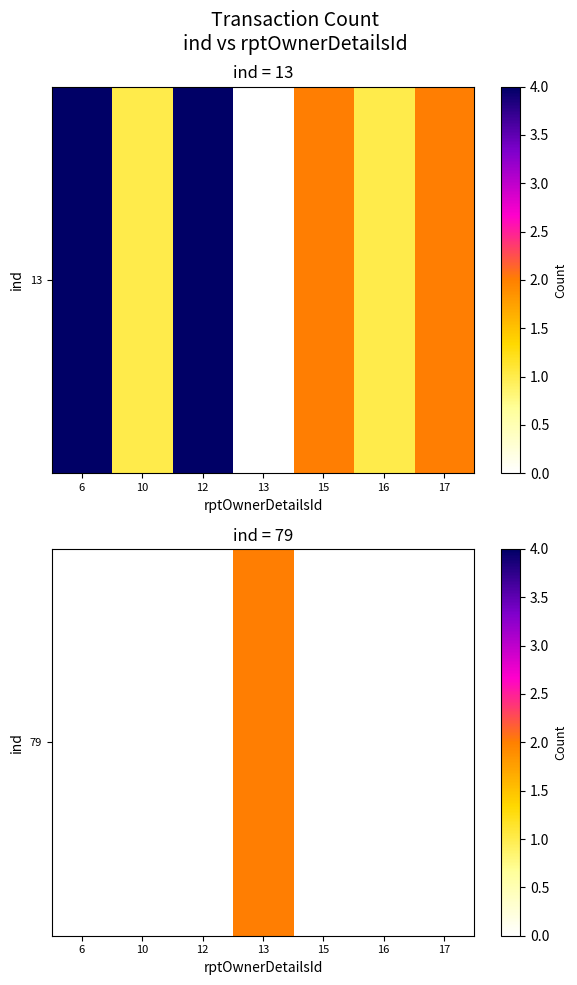

Which category has the highest value across all series?

13